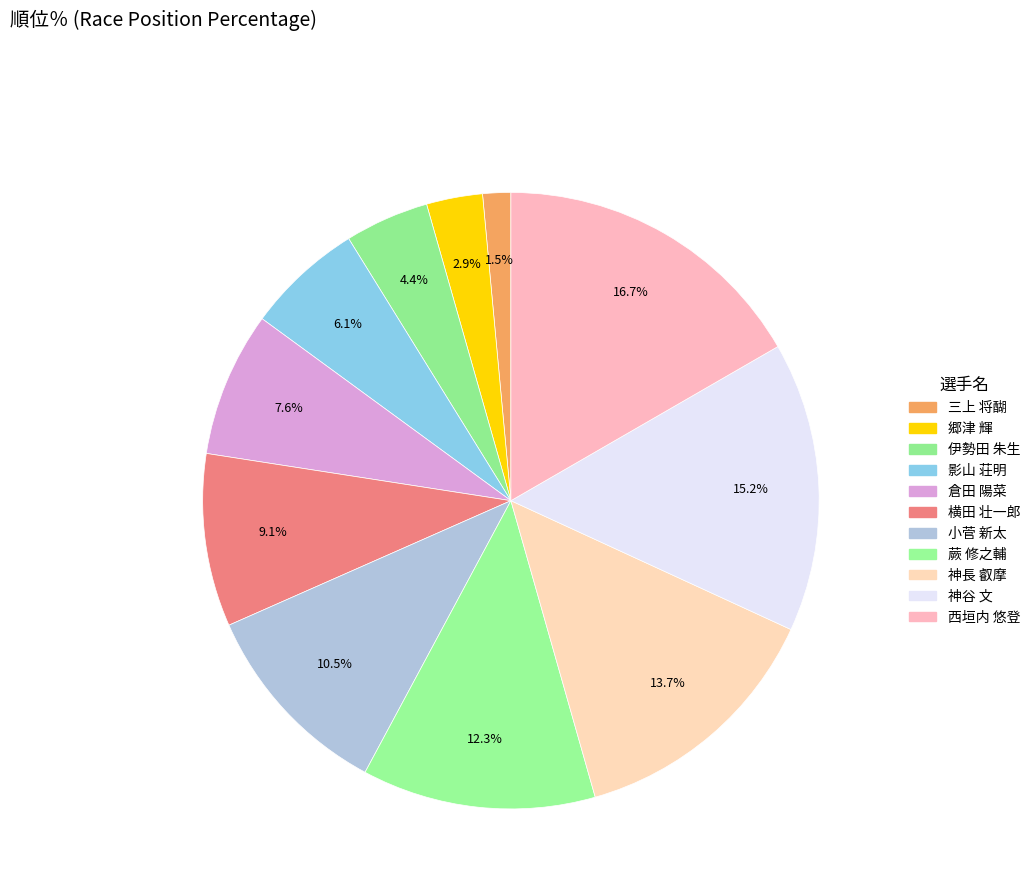

To the nearest percent, what is the difference between the 郷津 輝 and 三上 将醐 slice percentages?

1%